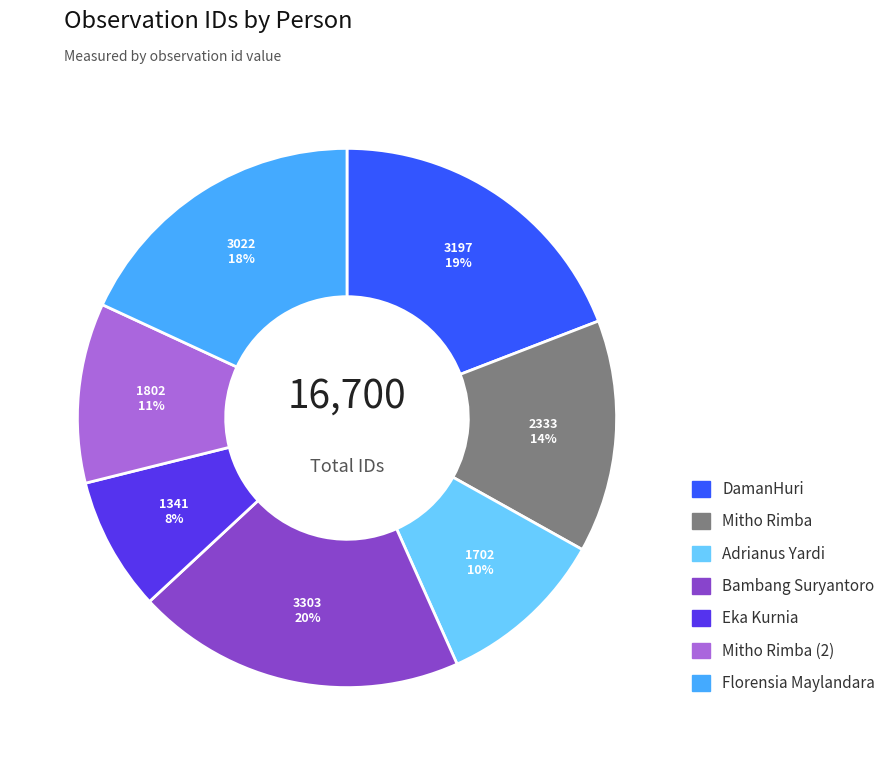

Which category has the smallest portion of the pie?

Eka Kurnia